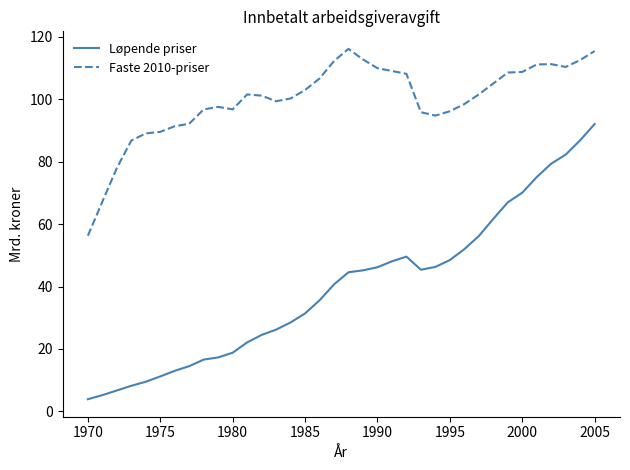

True or false: Løpende priser and Faste 2010-priser cross at least once.

False